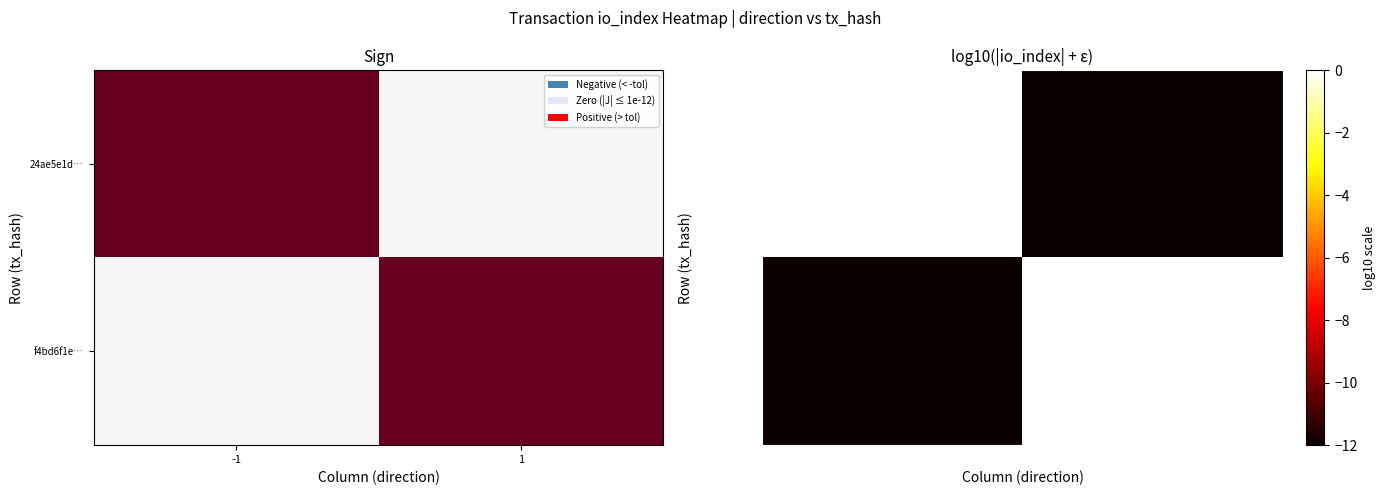

At how many categories does at least one series exceed -9?

2